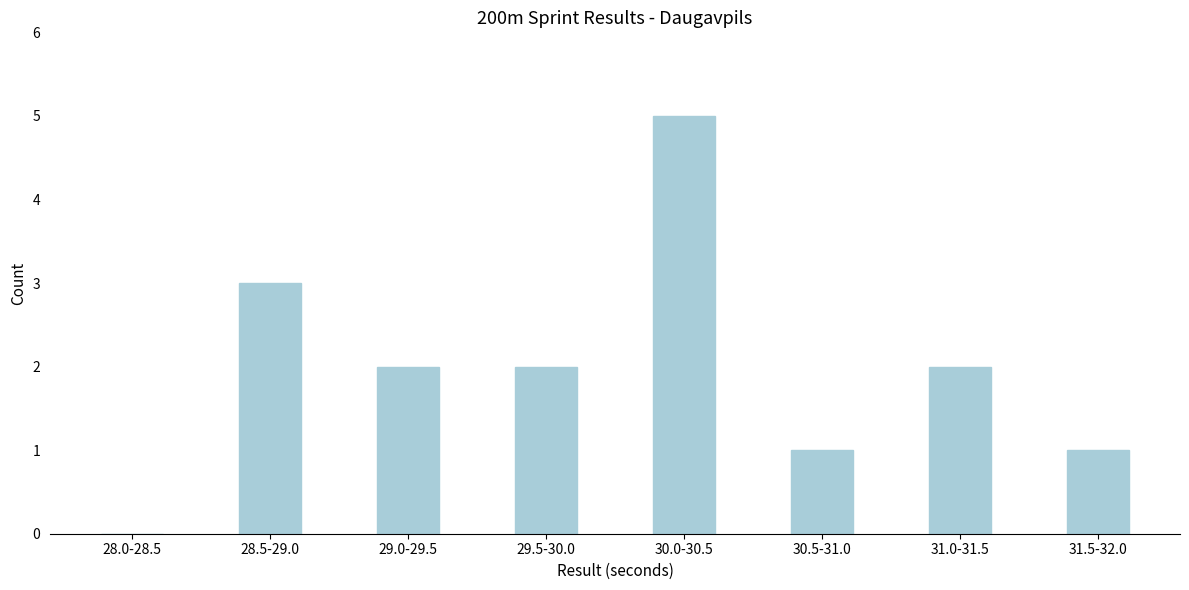

Reading left to right, list all the values displayed in this chart.

28.0-28.5=0	28.5-29.0=3	29.0-29.5=2	29.5-30.0=2	30.0-30.5=5	30.5-31.0=1	31.0-31.5=2	31.5-32.0=1